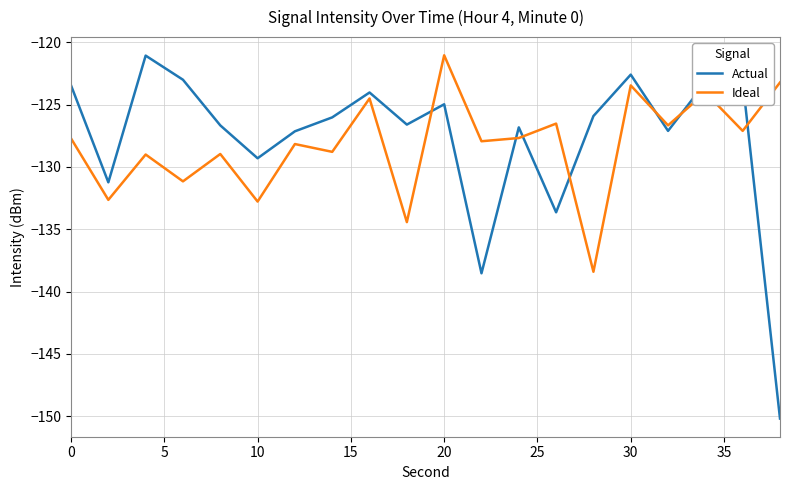

How many series are shown in this chart?

2